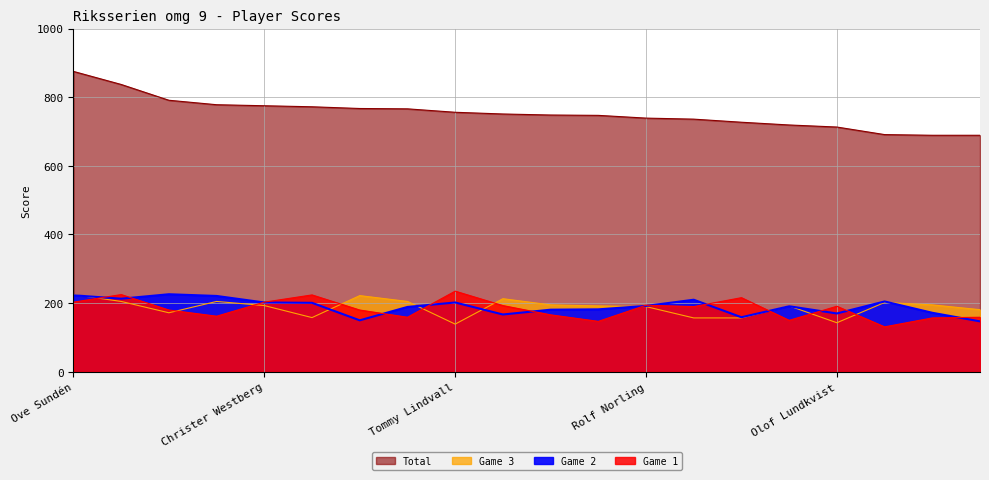

Where is the first local minimum for Game 3?

Tommy Andersson